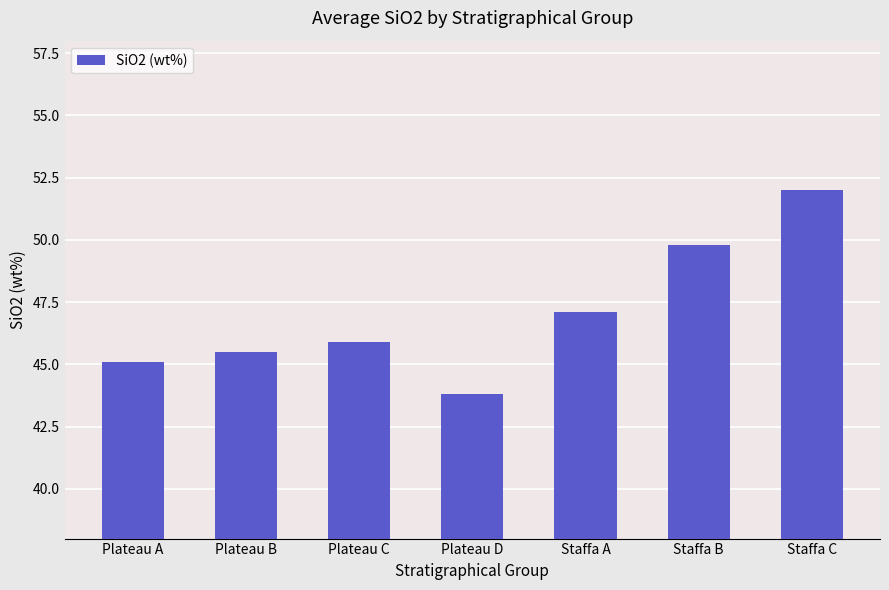

What is the change in value from Plateau A to Plateau D?

-1.3